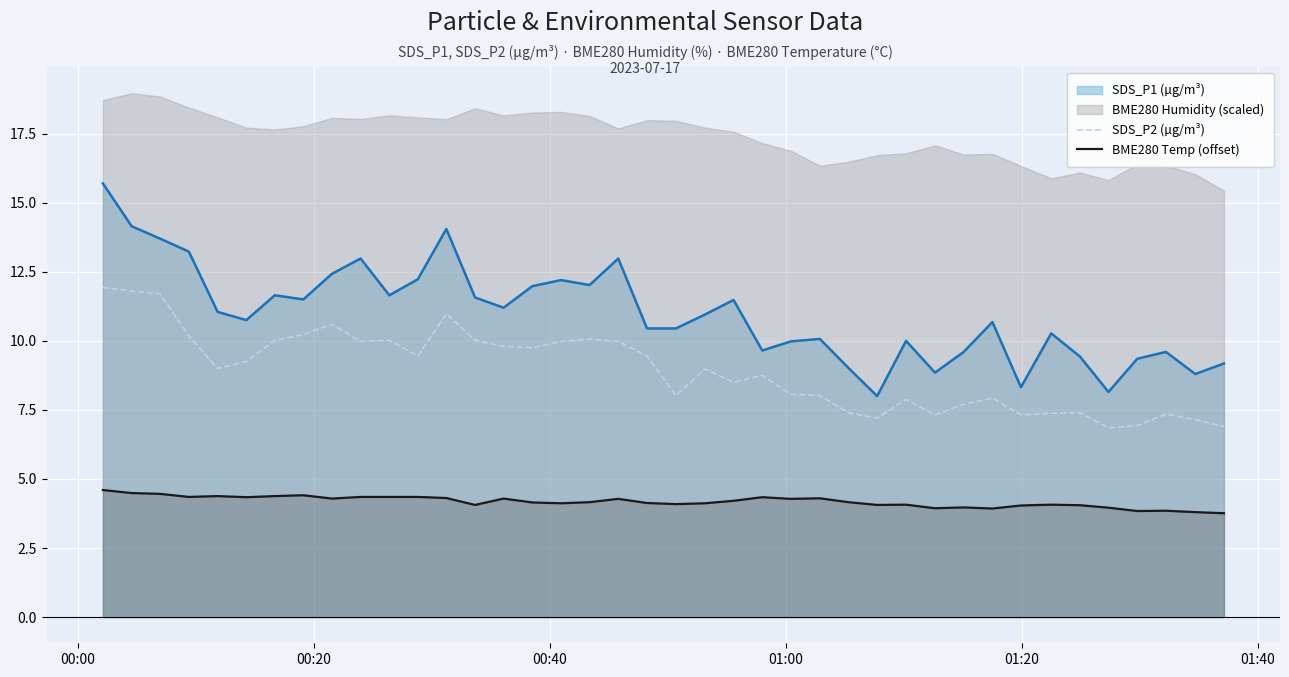

True or false: SDS_P2 (µg/m³) and BME280 Temp (offset) cross at least once.

False